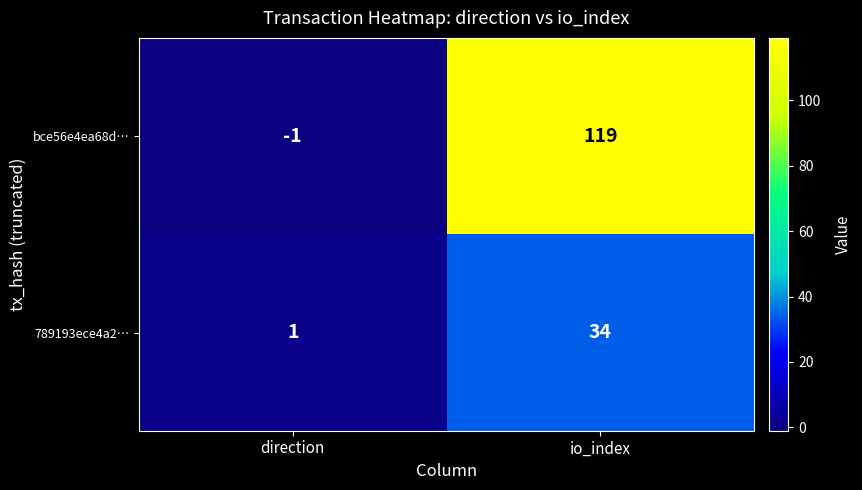

Which series changed the most between direction and io_index?

bce56e4ea68d…